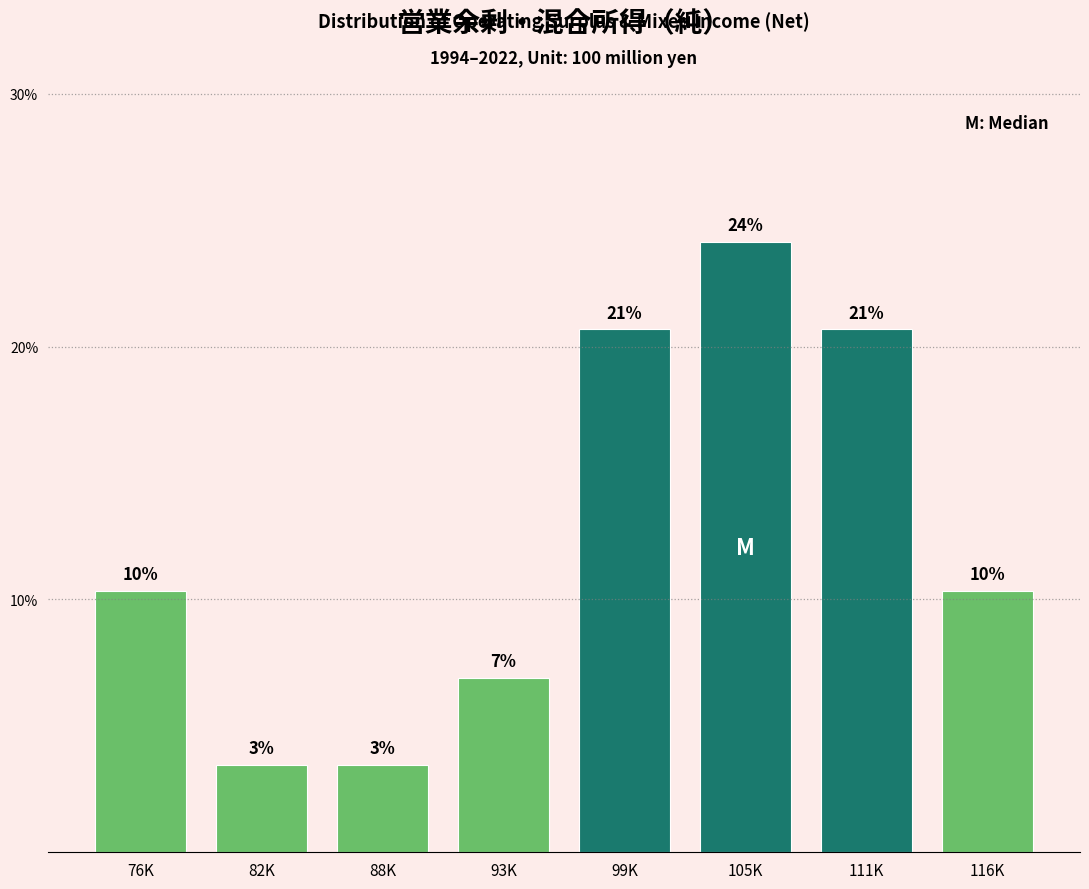

How many bars are there in total?

8